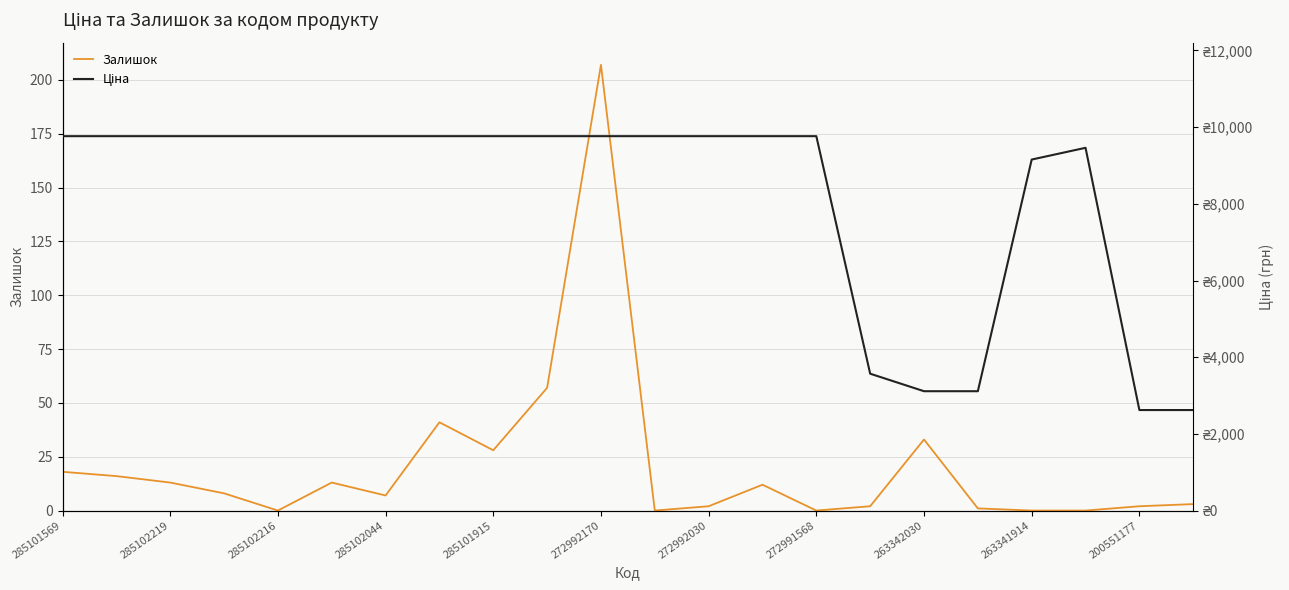

The value of Залишок at 272992170 is 65. True or false?

False